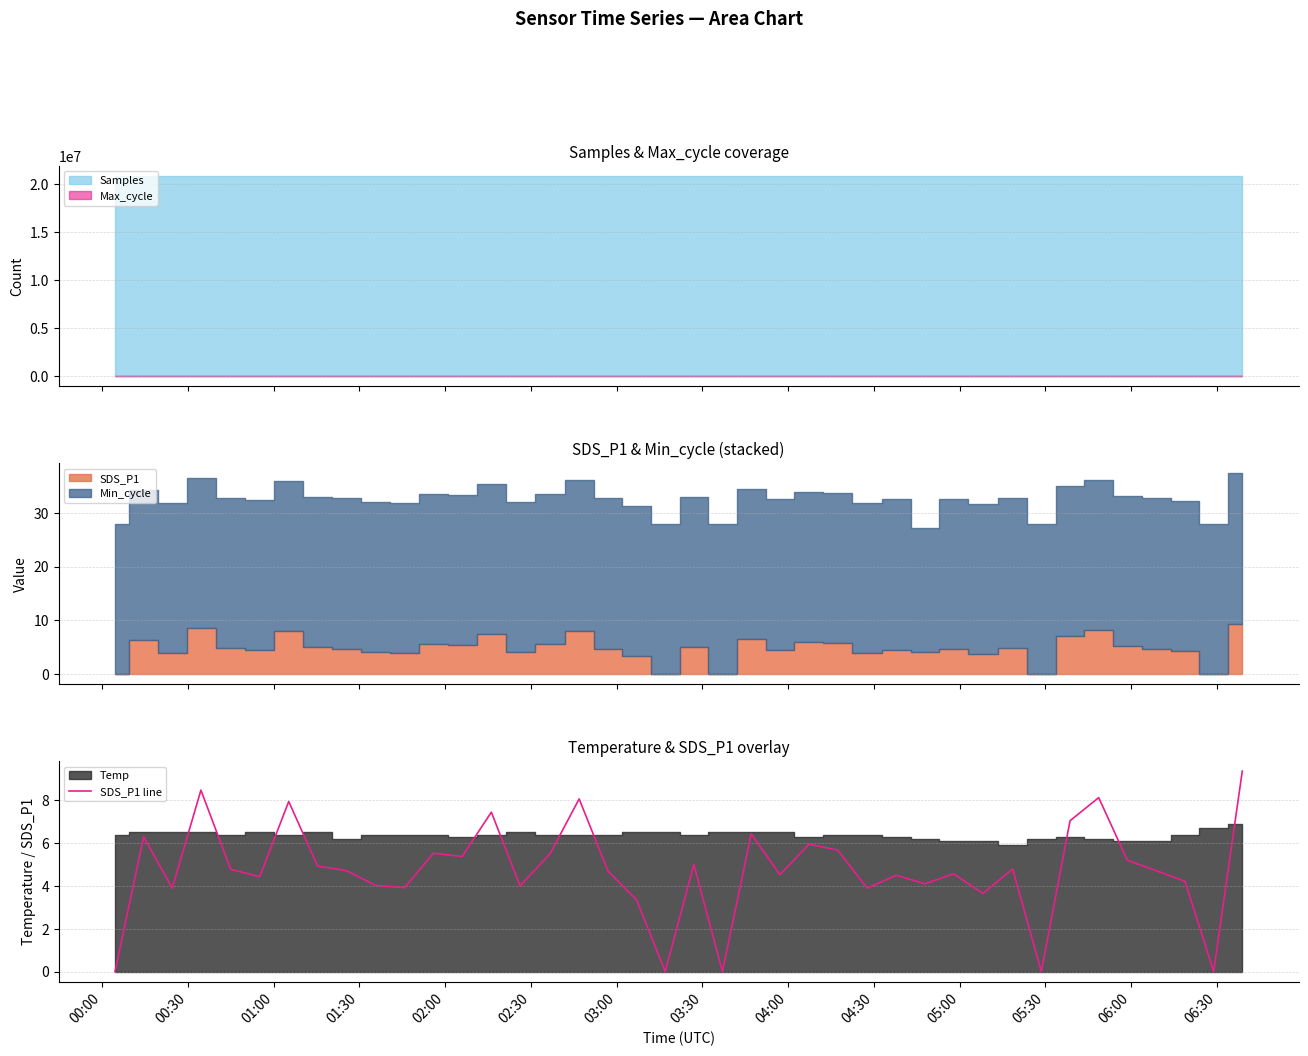

What is the maximum value for SDS_P1 line?

9.4